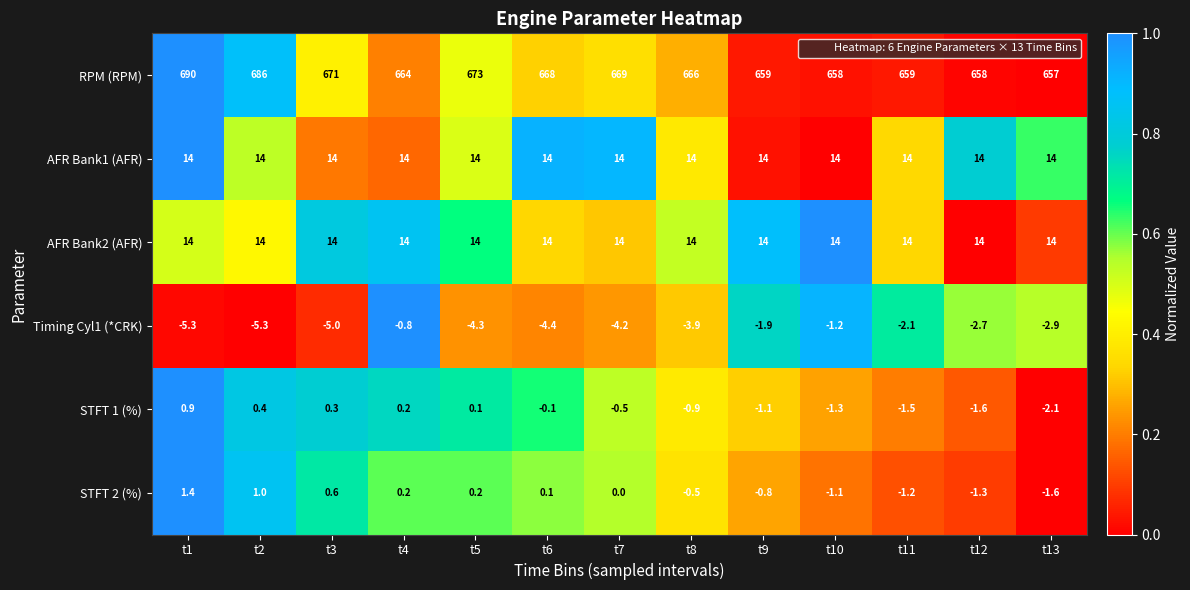

How many data points does each series have?

13